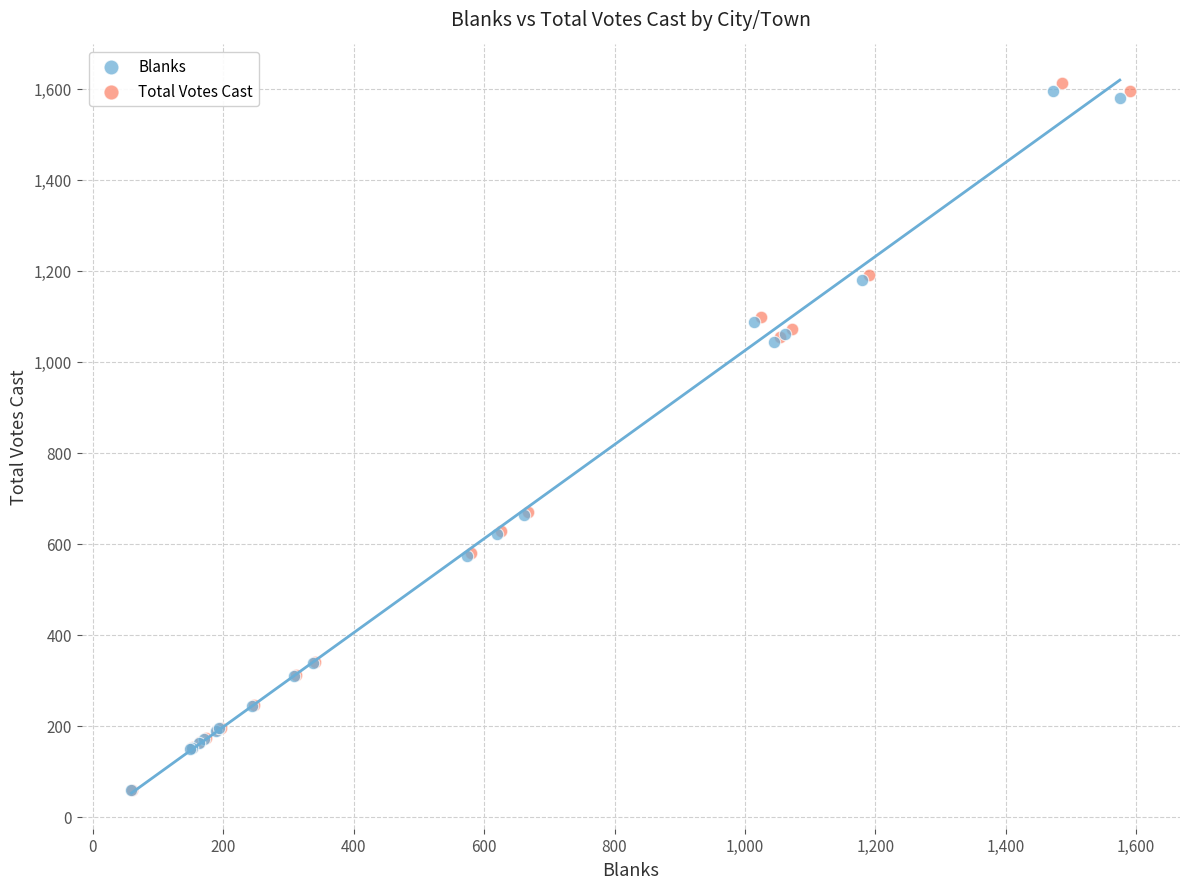

Which series has the largest Y range (max minus min)?

Total Votes Cast